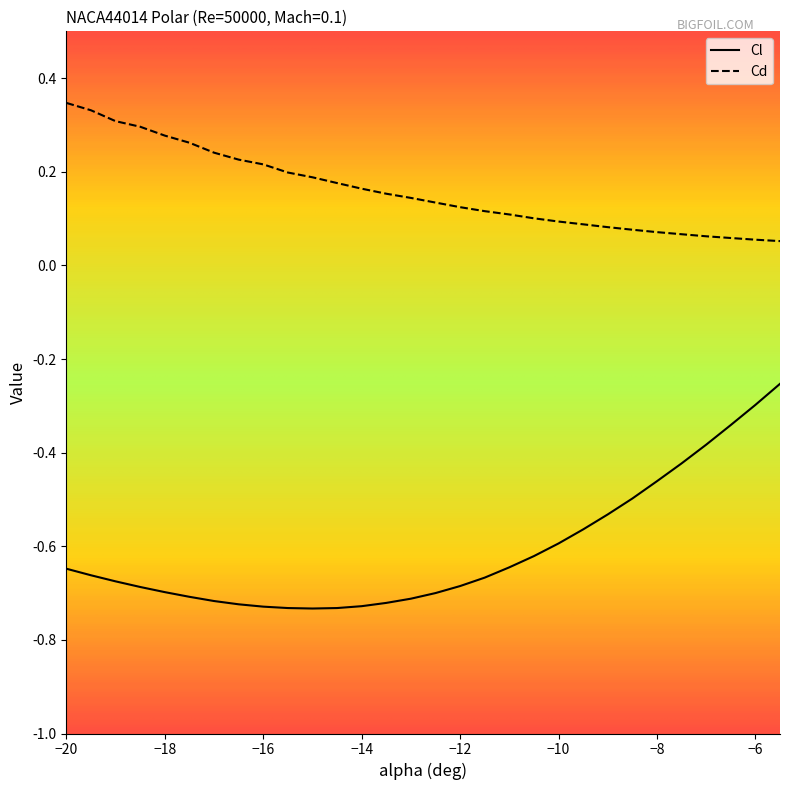

At how many categories does at least one series exceed 0?

30